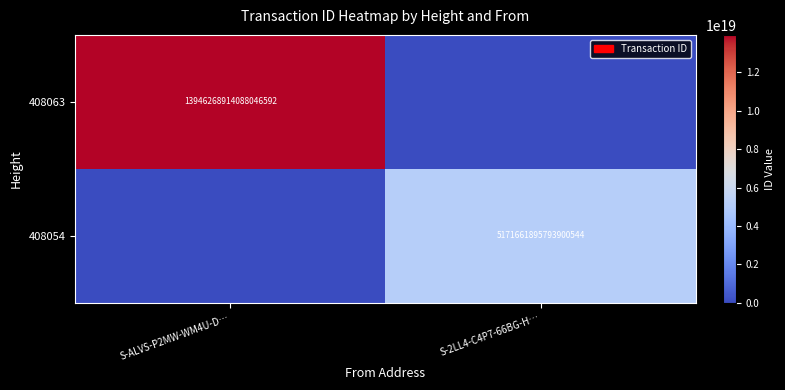

Which label corresponds to the smallest value in the chart?

S-2LL4-C4P7-66BG-H…